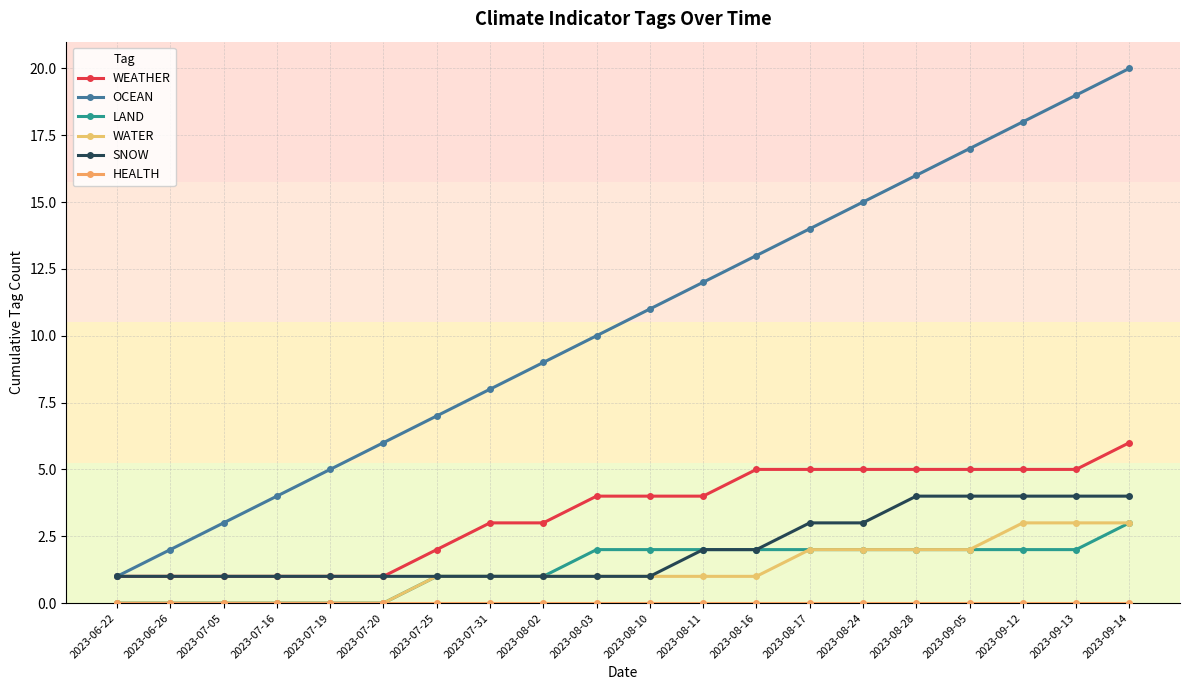

Count the WATER values in the range 0 to 2.

17